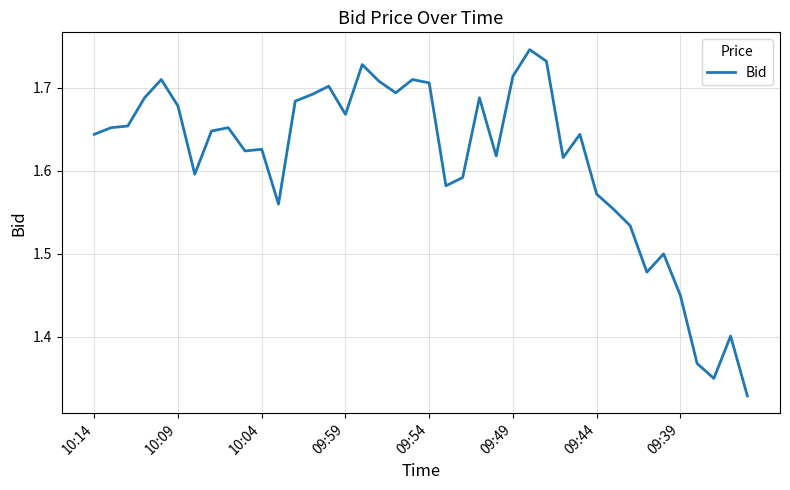

What is the difference between the maximum and minimum values?

0.4